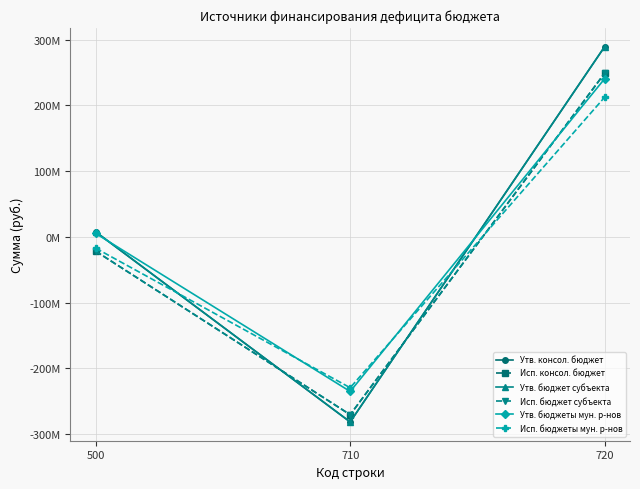

The value of Утв. бюджеты мун. р-нов at 720 is 240321827.5. True or false?

True